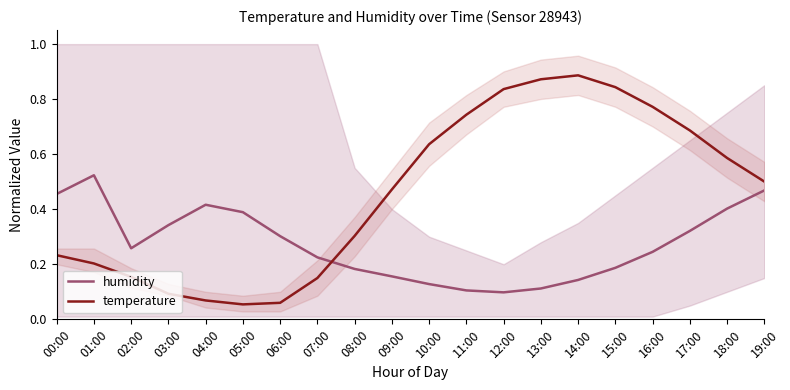

What position from the right is 00:00?

20